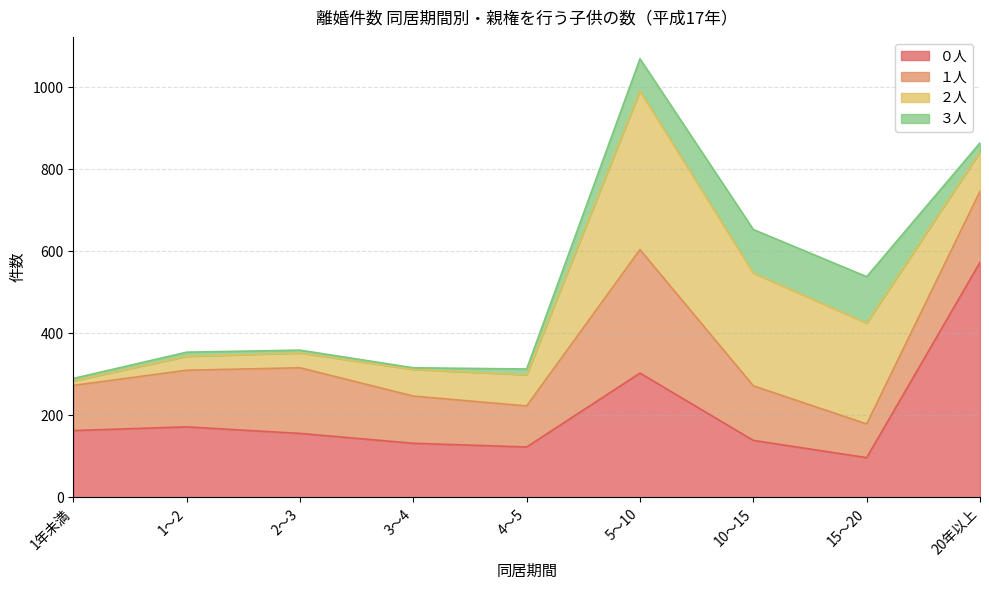

At which category does the chart reach its peak across all series?

20年以上